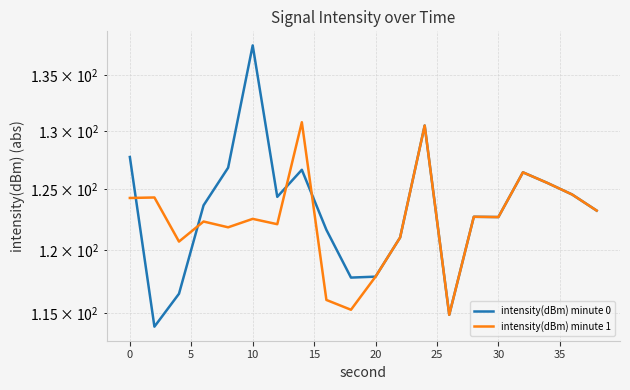

Which series ends up on top after the final intersection of intensity(dBm) minute 0 and intensity(dBm) minute 1?

intensity(dBm) minute 0